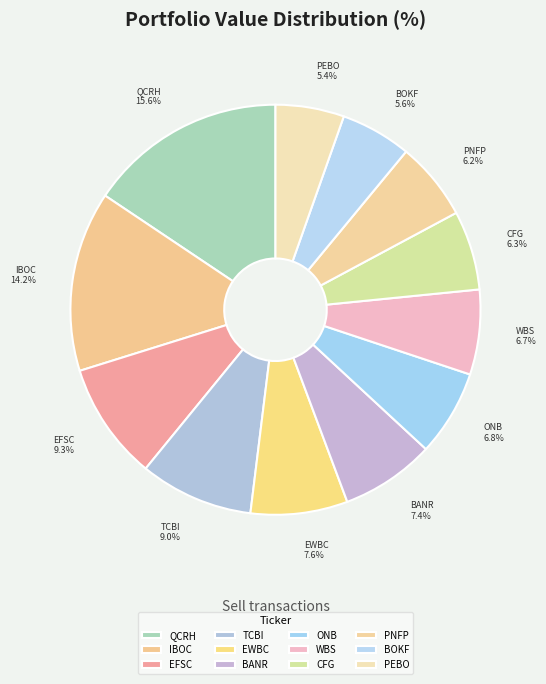

What is the largest slice in the pie chart?

QCRH